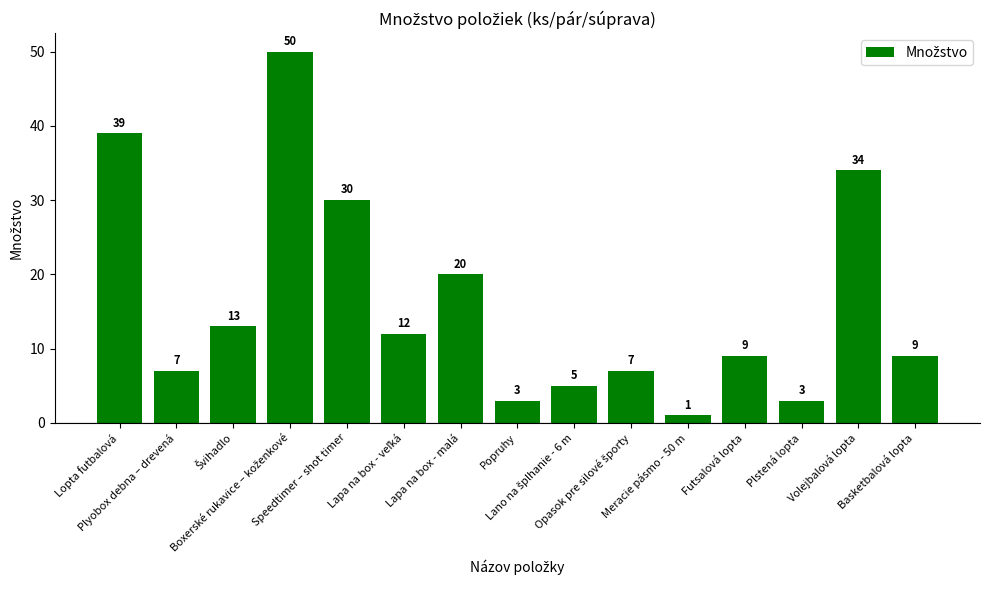

What is the value of the 9th bar from the left?

5